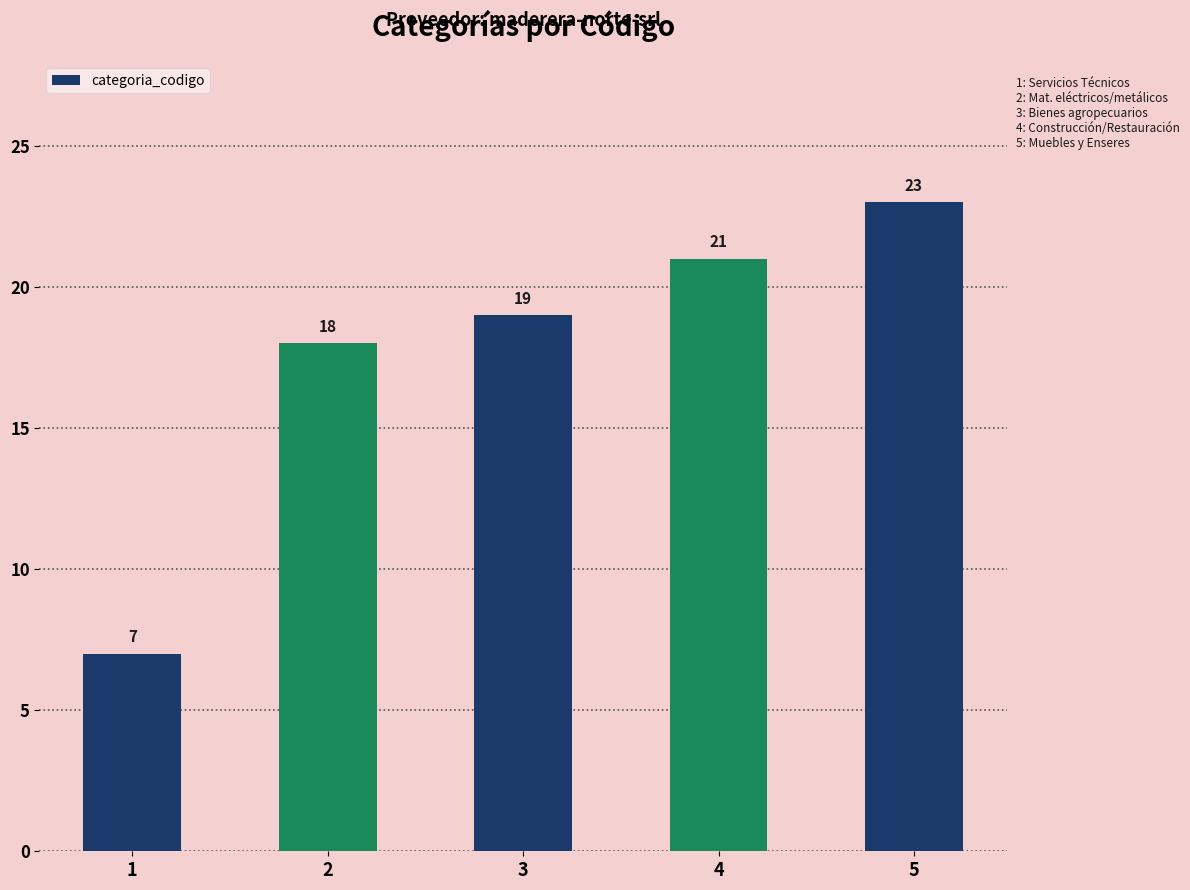

What is the difference between the second highest and minimum values?

14